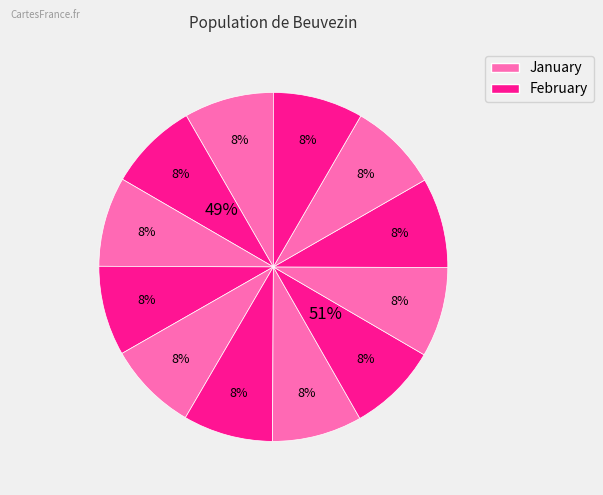

Which slice is the smallest?

January